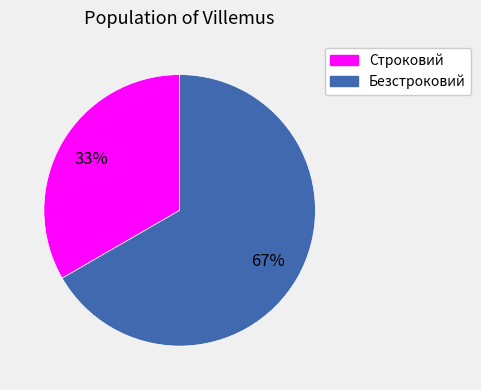

Is it true that Строковий is 19% of the pie?

False